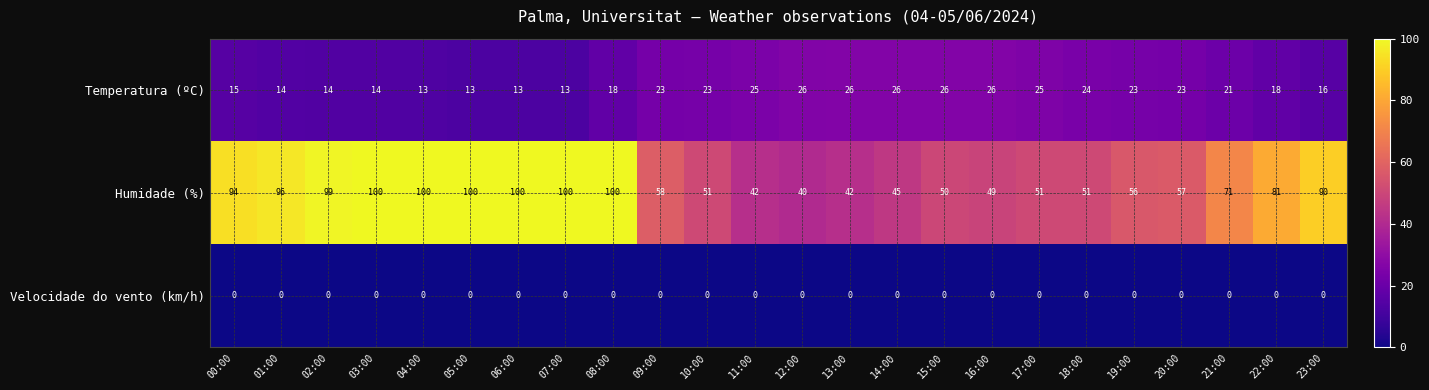

What is the maximum value shown in the chart?

100